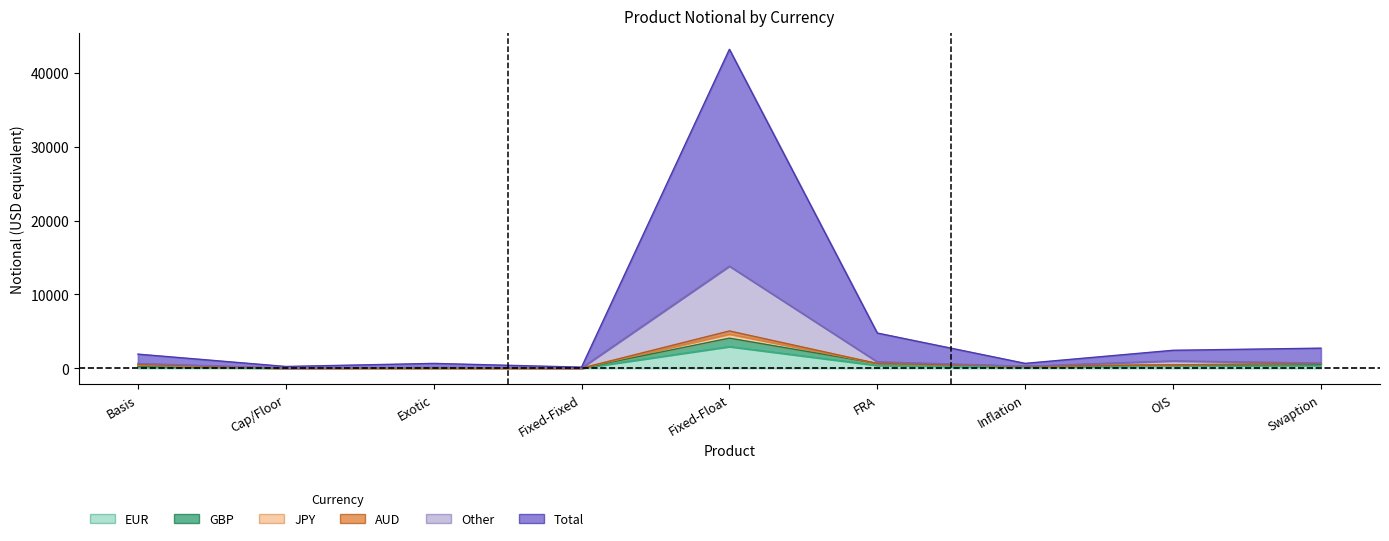

True or false: Other has a value of 40 at Cap/Floor.

True